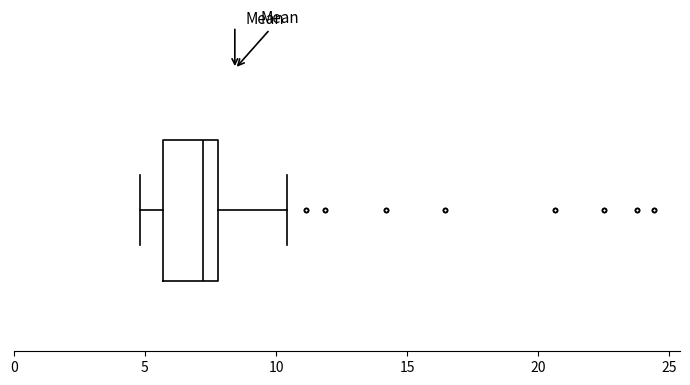

Read this box plot against the x-axis: the position of the median line, the range covered by the box, and the ends of both whiskers. The values are not printed on the chart, so give them approximately, as read against the axis.

median 7.0, box 5.5 to 8.0, whiskers 5.0 to 10.5